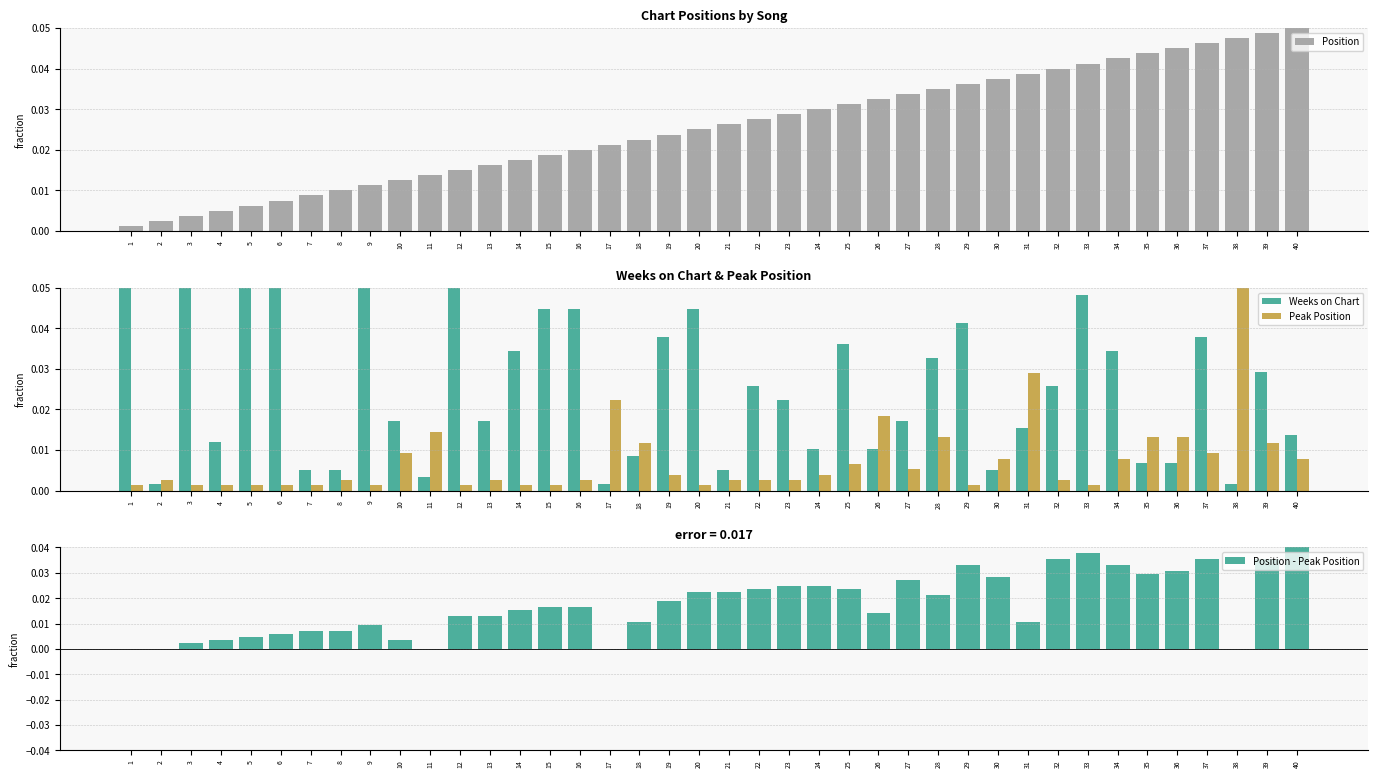

The value of Position at 7 is 0.0. True or false?

True